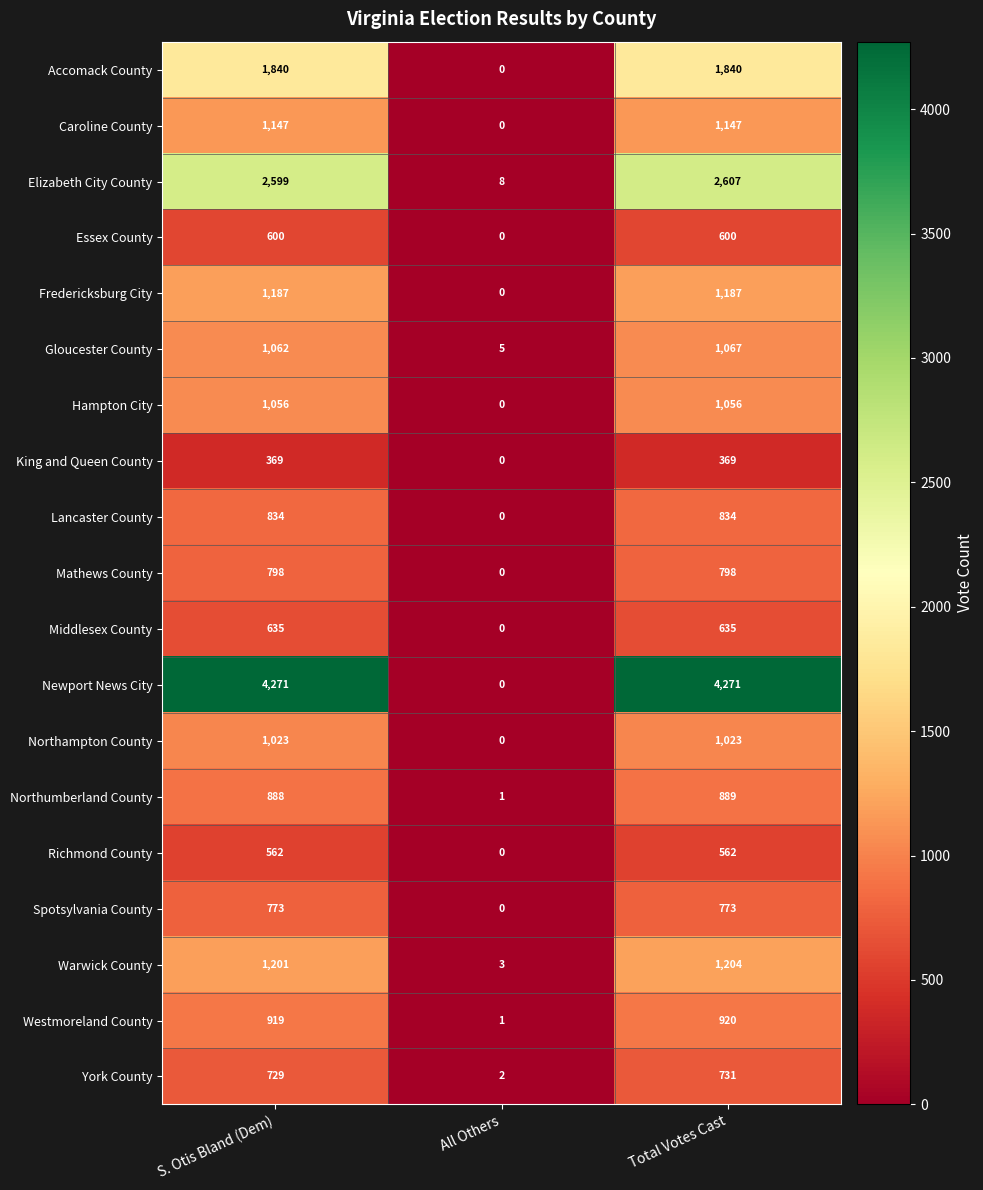

The value of Warwick County at S. Otis Bland (Dem) is 1201. True or false?

True